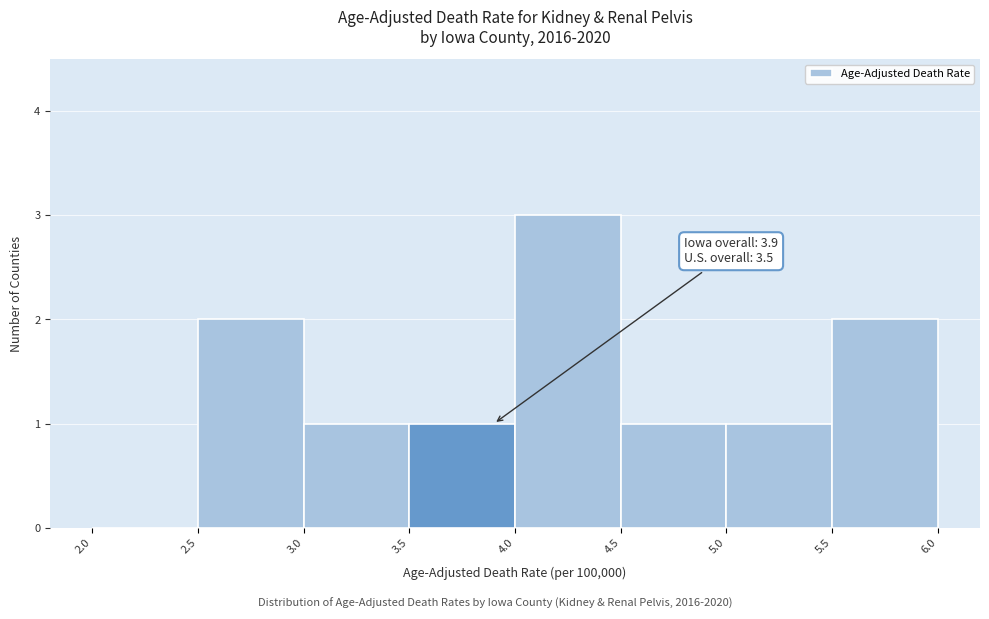

Over which range of the x-axis is the bar tallest?

4.0 to 4.5